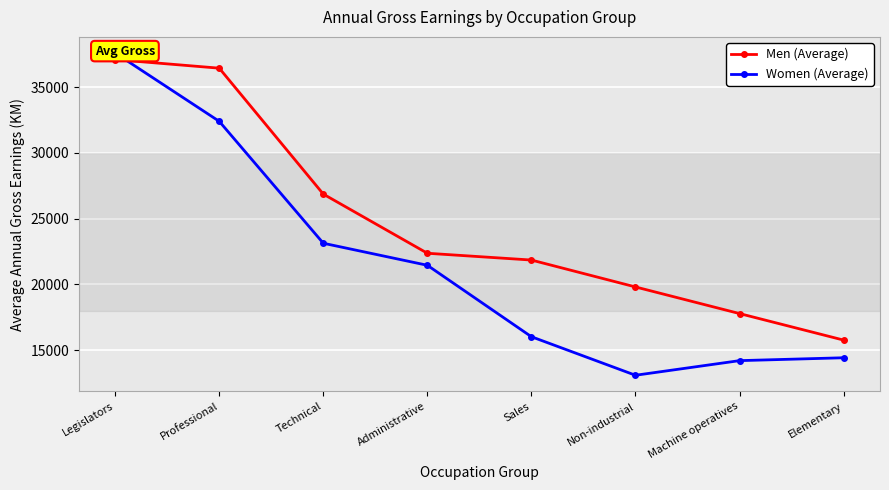

At which label does Women (Average) first exceed 21455?

Legislators